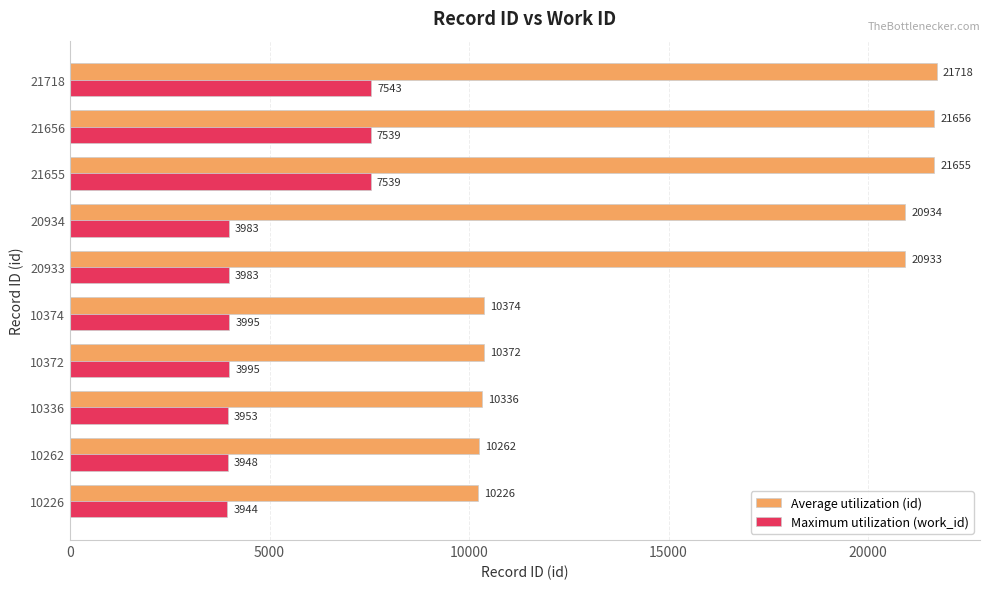

At which category does the chart reach its minimum across all series?

10226